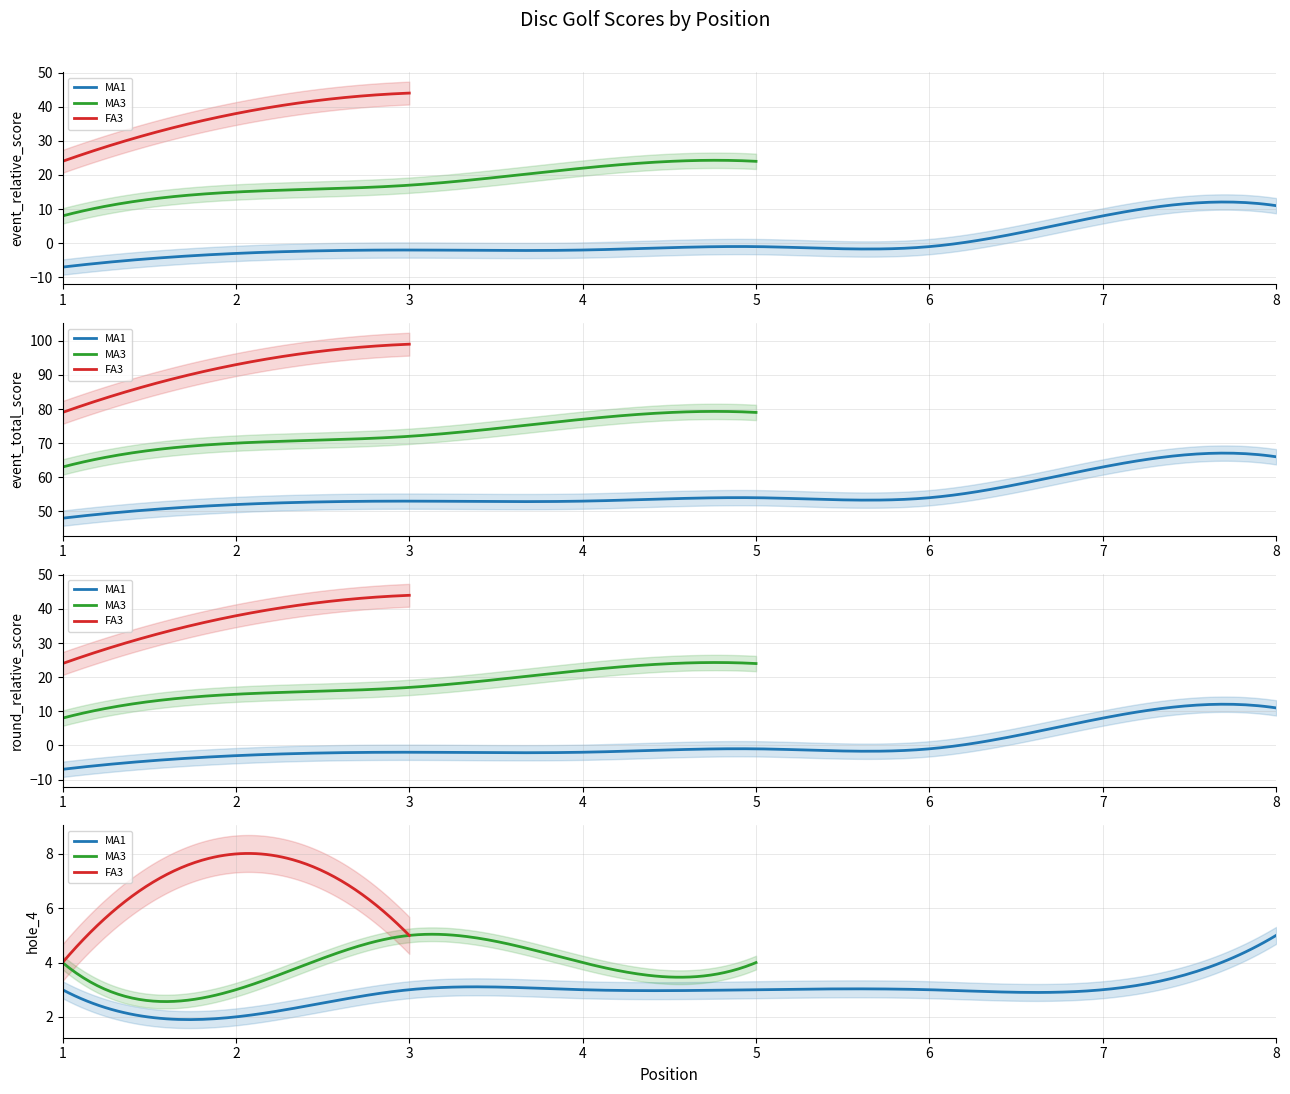

True or false: MA1 event_total_score and MA1 round_relative_score cross at least once.

False